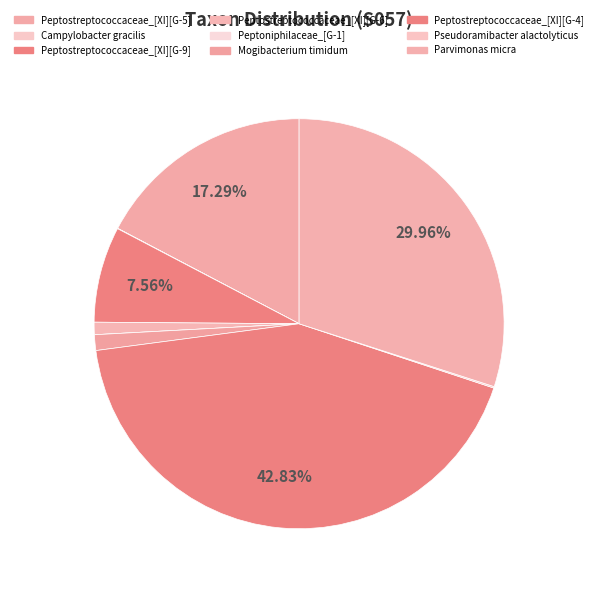

Is it true that Parvimonas micra is 44% of the pie?

False